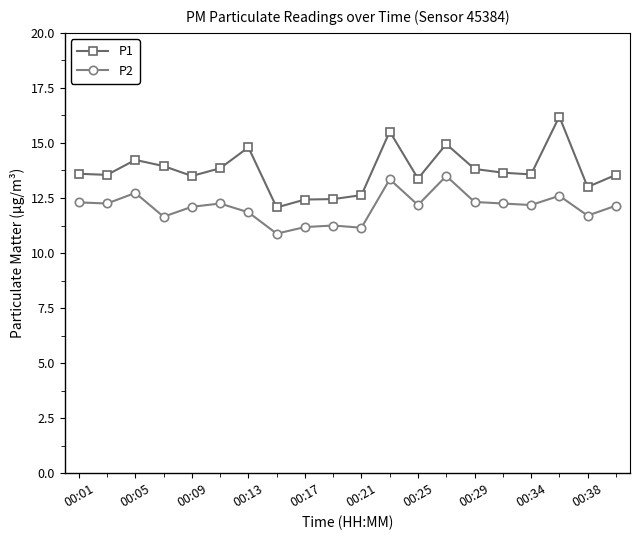

What is the highest value of the P1 series?

16.2